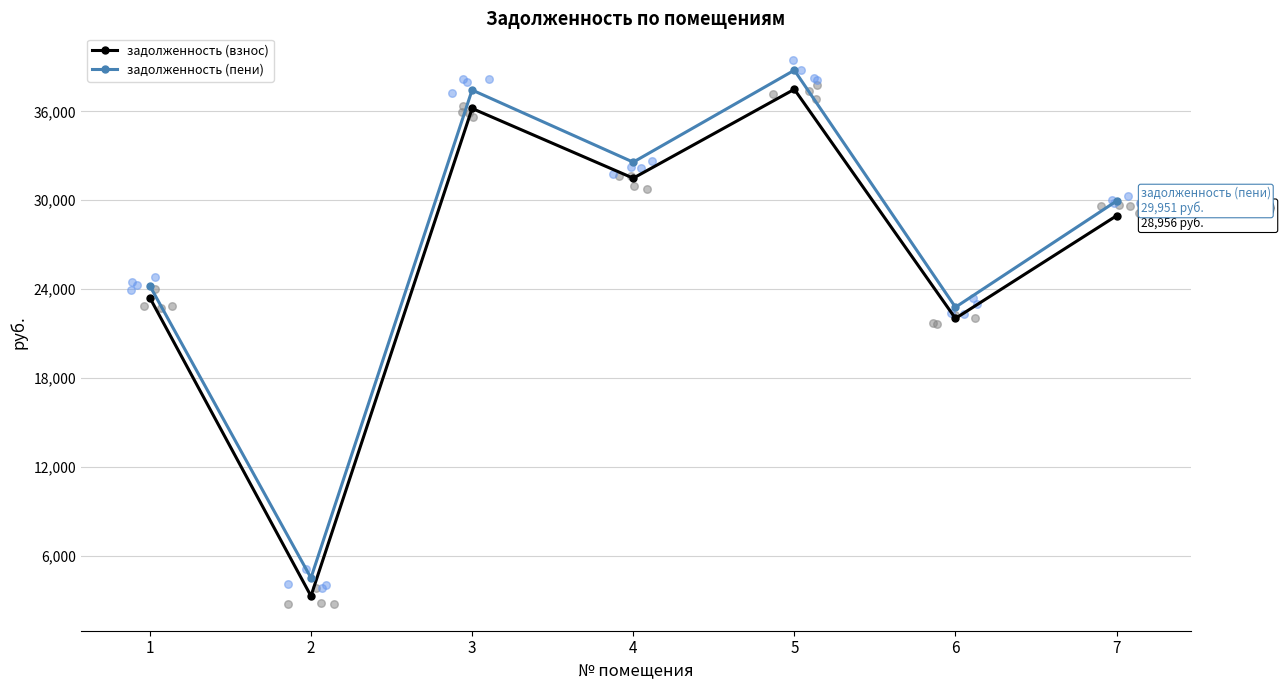

Which series has the largest total across all categories?

задолженность (пени)